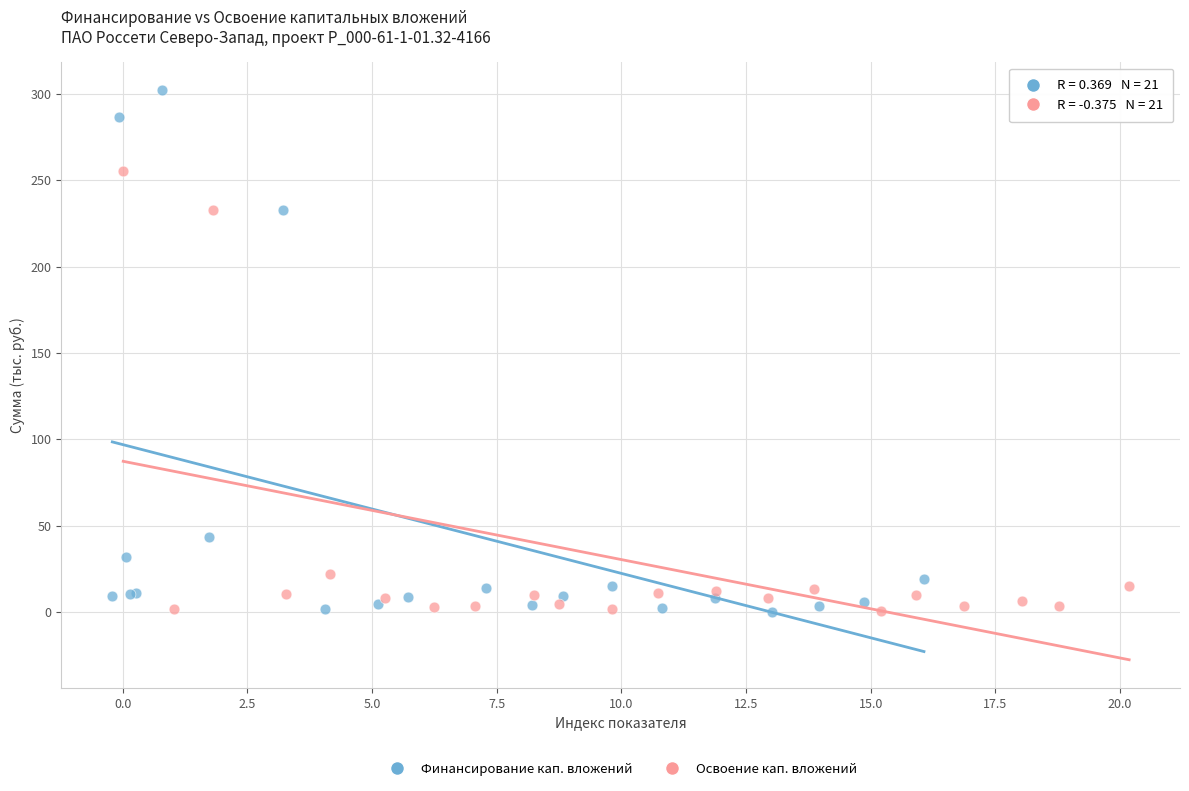

Which series has the widest spread of Y values?

Финансирование кап. вложений